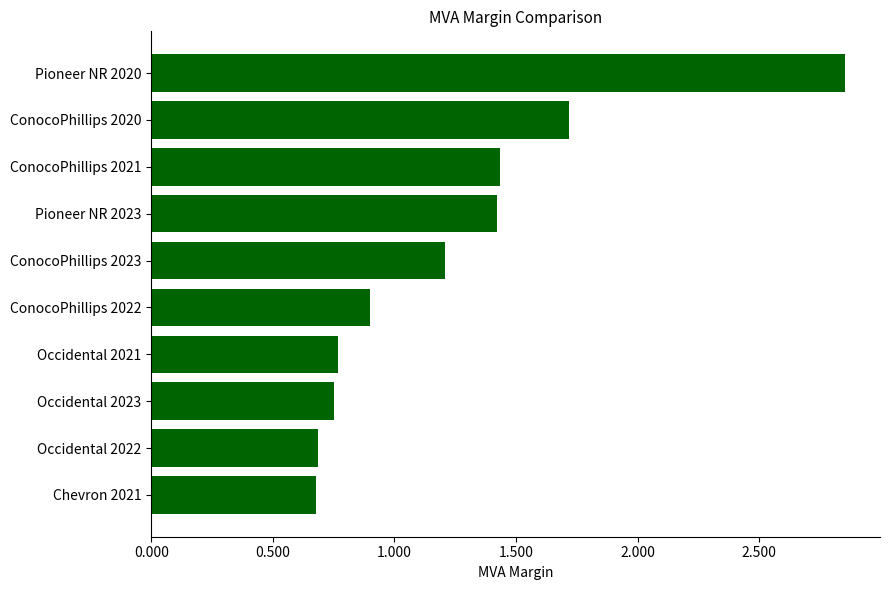

Is it true that the value at ConocoPhillips 2023 is 1.2?

True